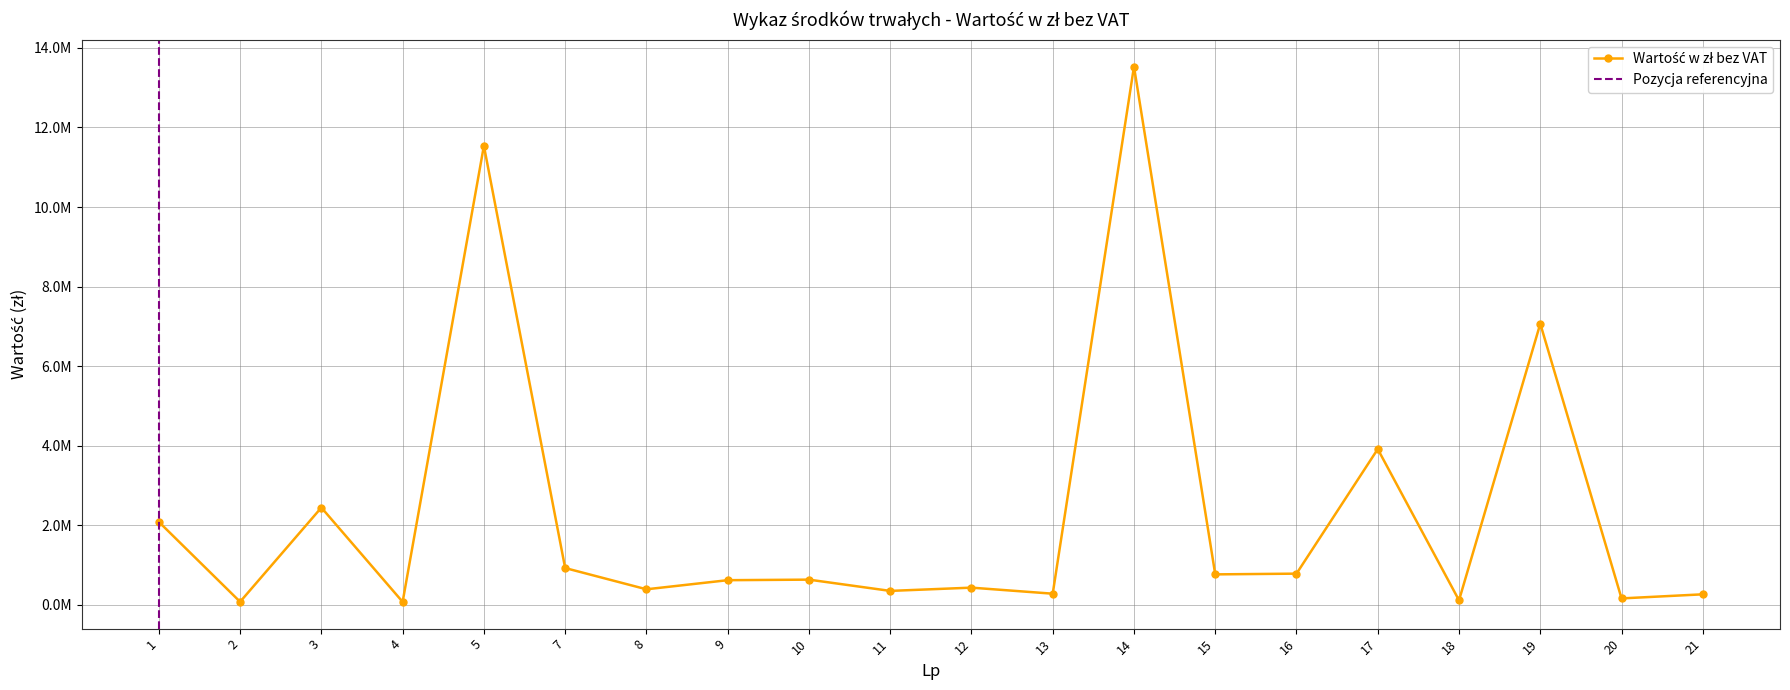

What is the difference between the second highest and minimum values?

11465173.5